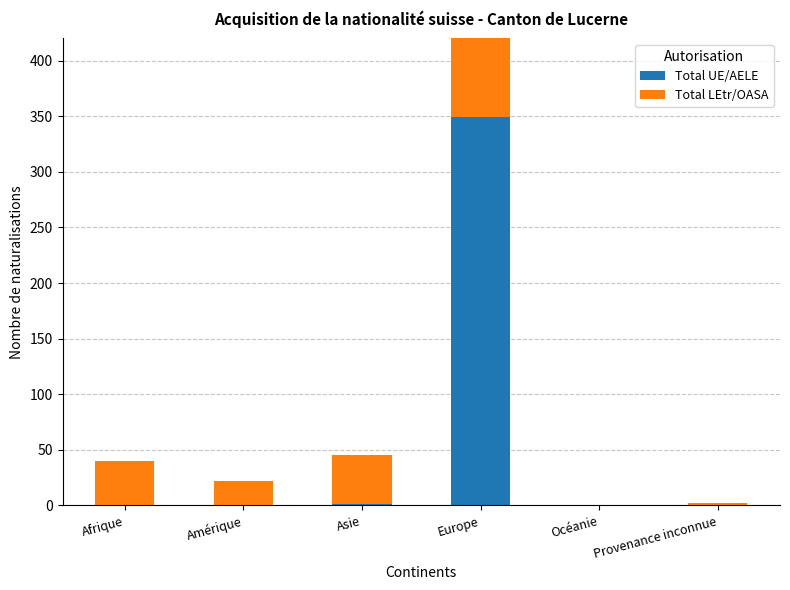

What is the total value across all series at Provenance inconnue?

2